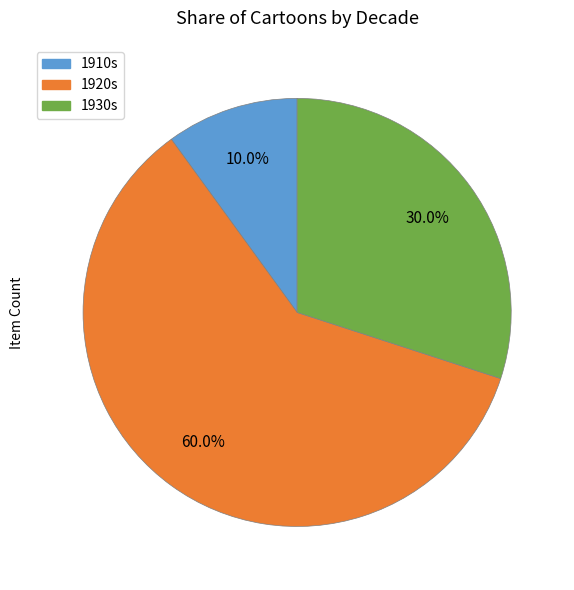

Does any single category account for the majority?

Yes